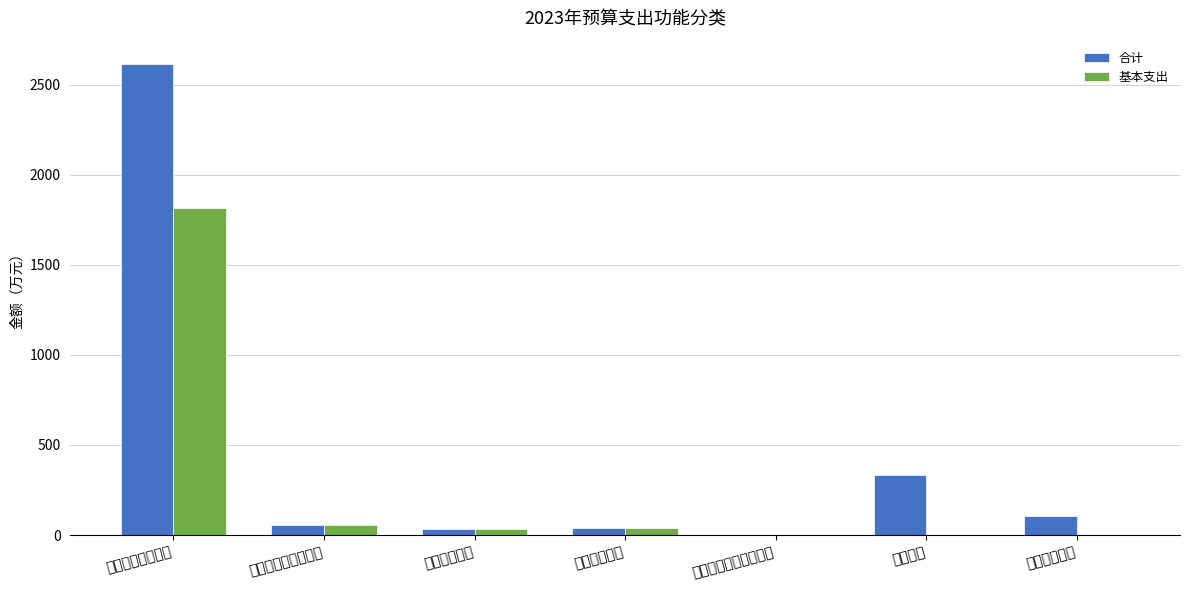

What is the difference between the maximum and minimum values in the 合计 series?

2612.3